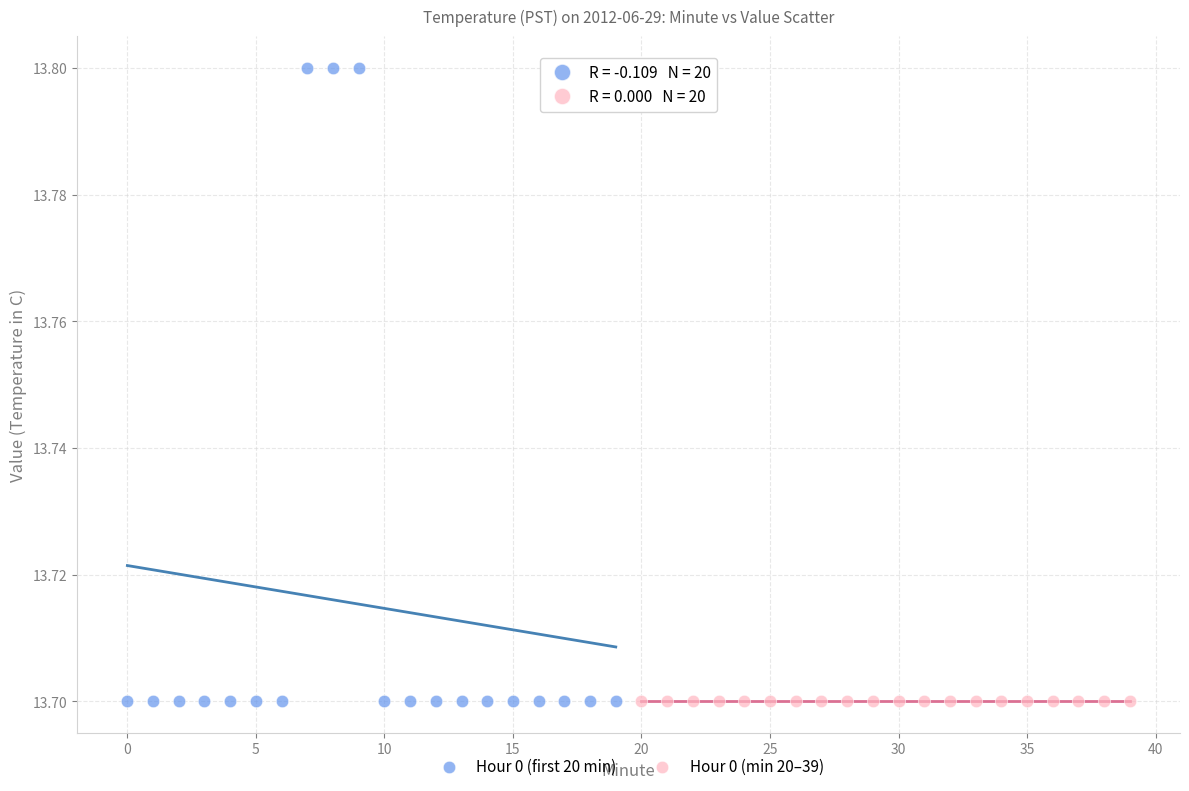

Which series reaches the maximum Y coordinate?

Hour 0 (first 20 min)